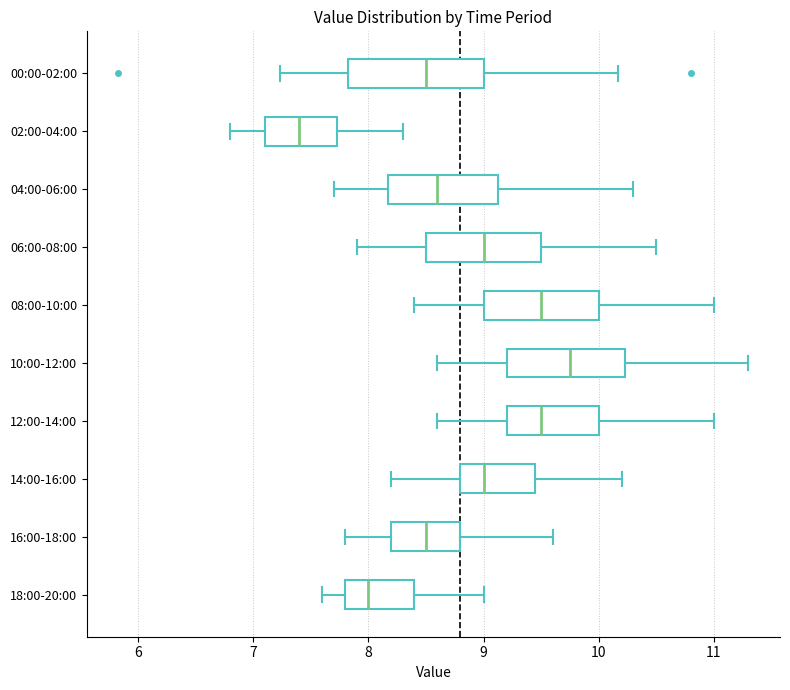

Reading bottom to top, read every box against the x-axis: the position of its median line, the range the box covers, and the ends of its whiskers. The values are not printed on the chart, so give them approximately, as read against the axis.

18:00-20:00: median 8.0, box 7.8 to 8.4, whiskers 7.6 to 9.0
16:00-18:00: median 8.5, box 8.2 to 8.8, whiskers 7.8 to 9.6
14:00-16:00: median 9.0, box 8.8 to 9.5, whiskers 8.2 to 10.2
12:00-14:00: median 9.5, box 9.2 to 10.0, whiskers 8.6 to 11.0
10:00-12:00: median 9.8, box 9.2 to 10.2, whiskers 8.6 to 11.3
08:00-10:00: median 9.5, box 9.0 to 10.0, whiskers 8.4 to 11.0
06:00-08:00: median 9.0, box 8.5 to 9.5, whiskers 7.9 to 10.5
04:00-06:00: median 8.6, box 8.2 to 9.1, whiskers 7.7 to 10.3
02:00-04:00: median 7.4, box 7.1 to 7.7, whiskers 6.8 to 8.3
00:00-02:00: median 8.5, box 7.8 to 9.0, whiskers 7.2 to 10.2